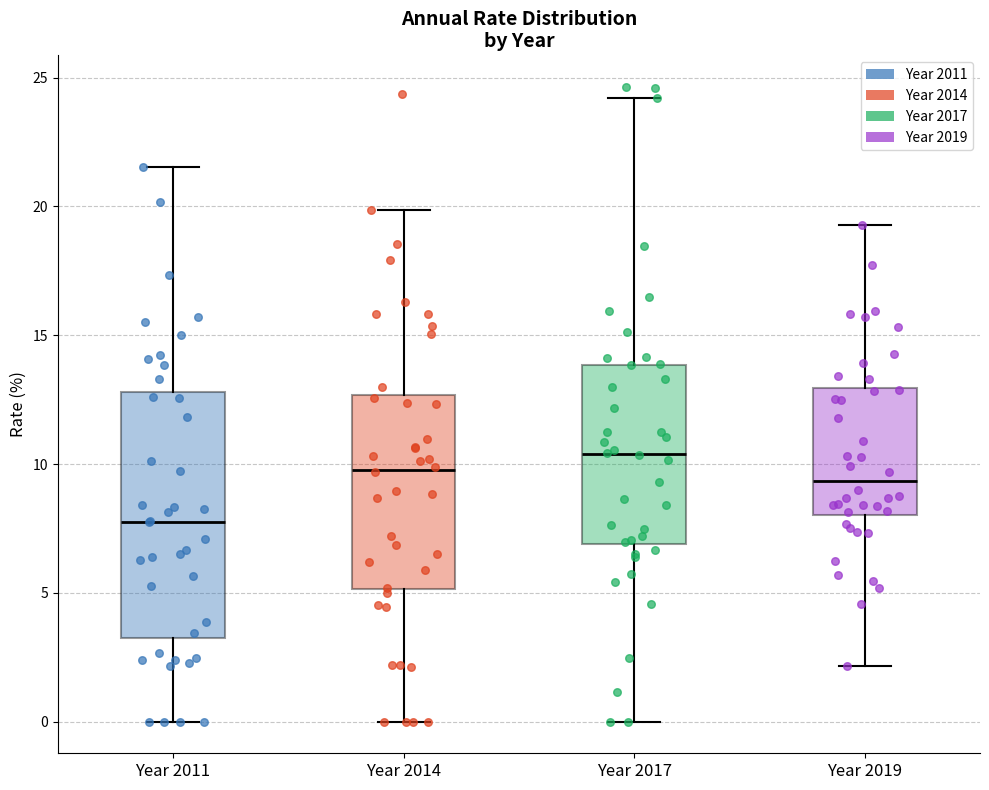

Where is the lower edge of the box for Year 2014 on the y-axis? The values are not printed on the chart, so give them approximately, as read against the axis.

5.0